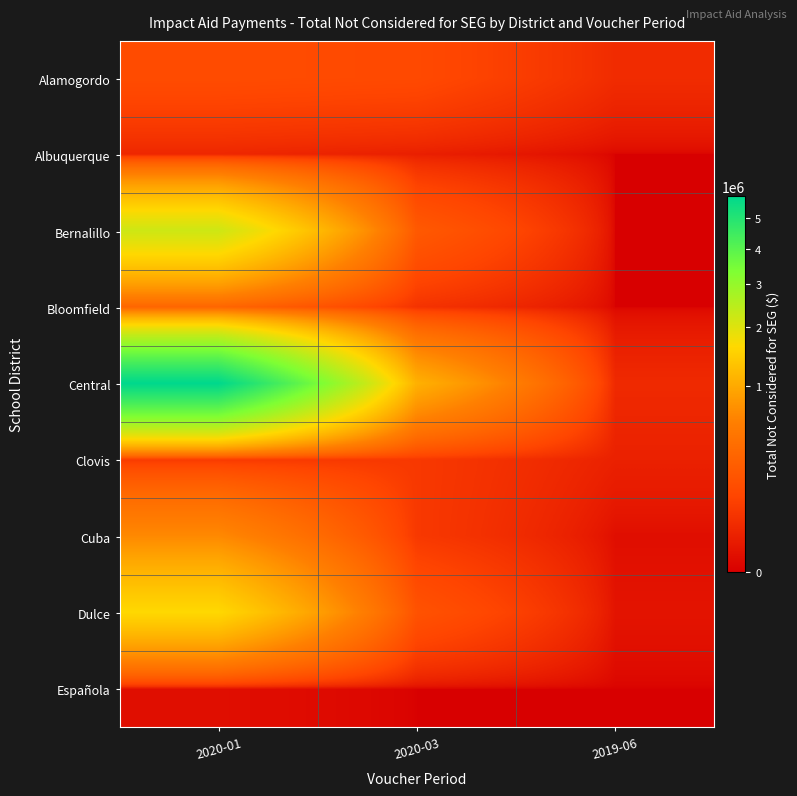

Between 2020-01 and 2019-06, which series saw the biggest shift?

Central